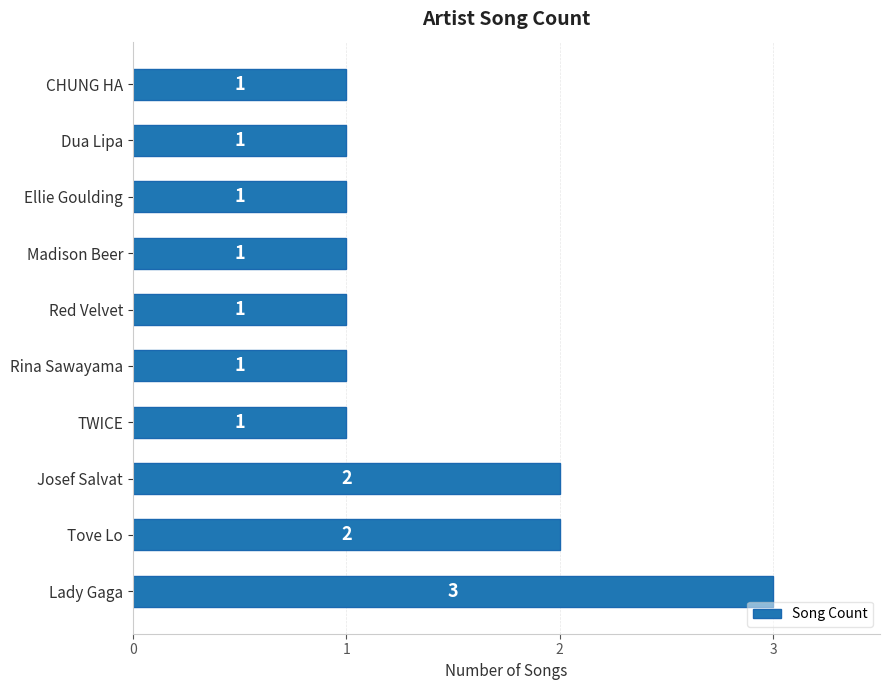

Are the bars horizontal?

Yes